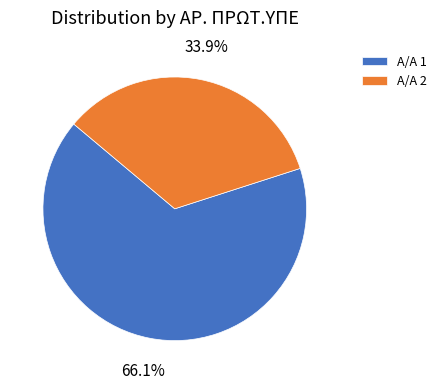

To the nearest percent, what is the average slice percentage?

50%